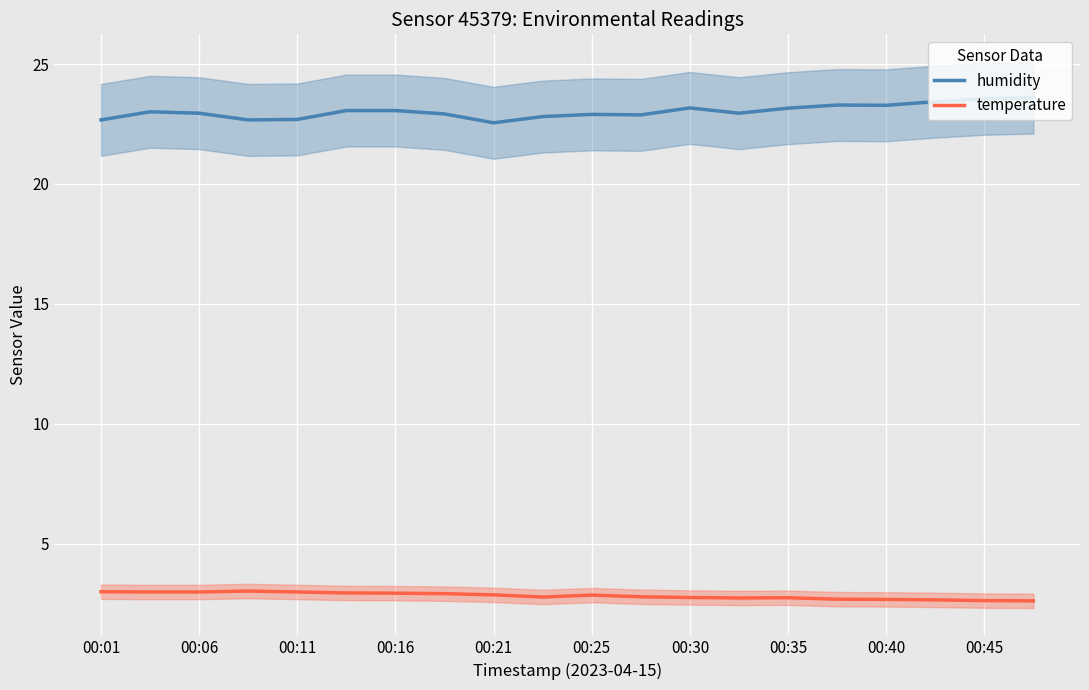

Which category has the highest value in the humidity series?

19